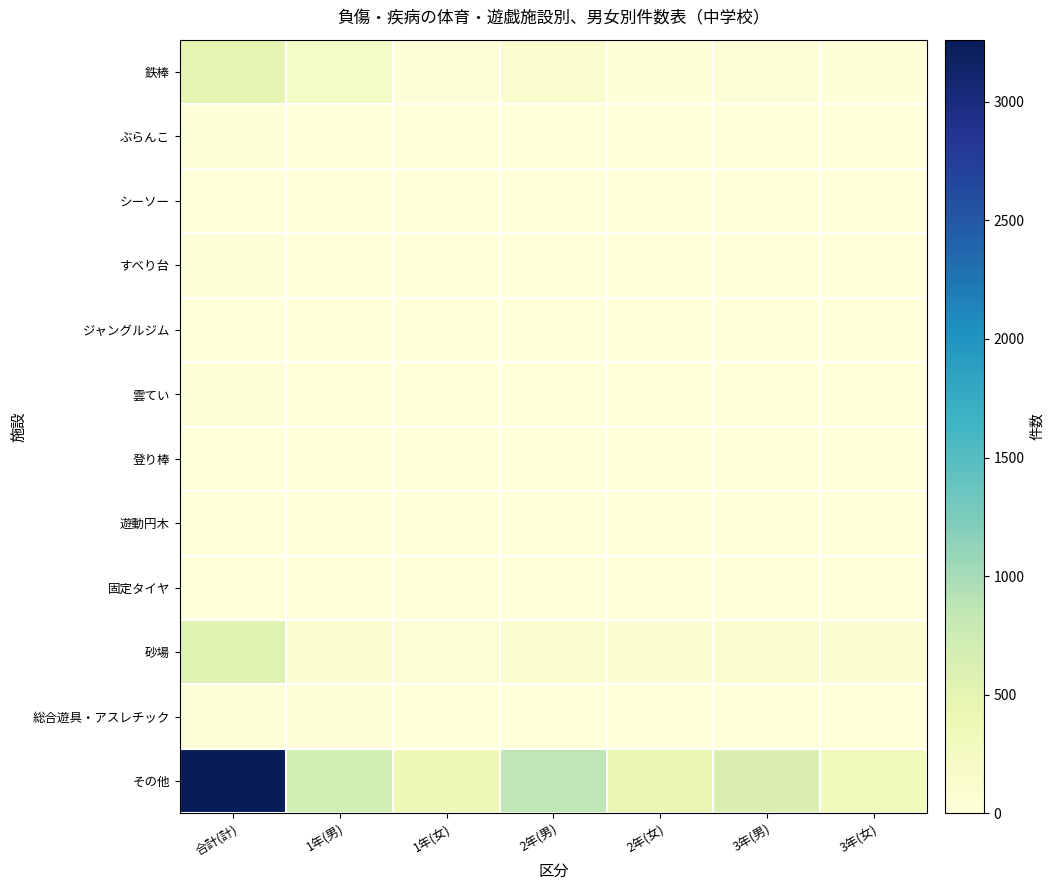

Between 合計(計) and 3年(男), which series saw the biggest shift?

その他